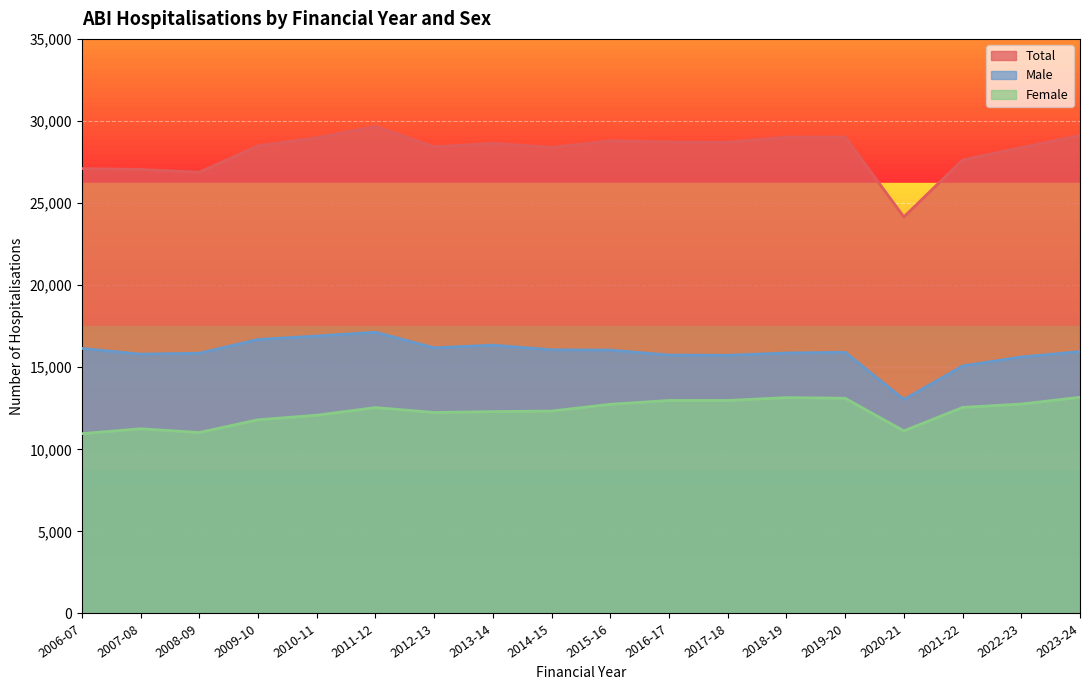

What is the total value across all series at 2006-07?

54200